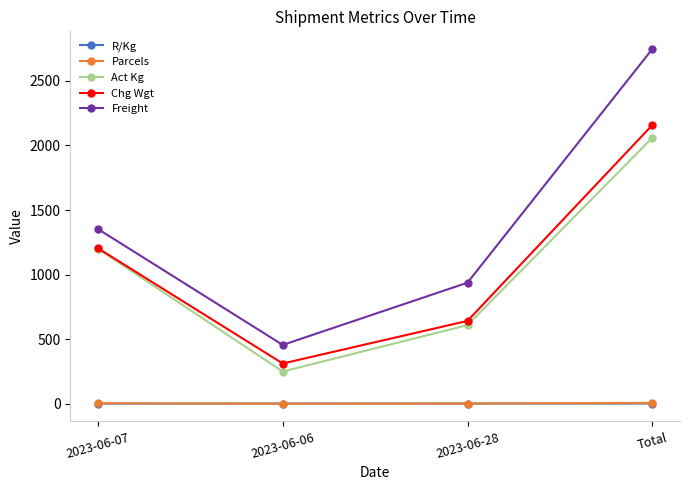

What is the greatest value displayed?

2746.3